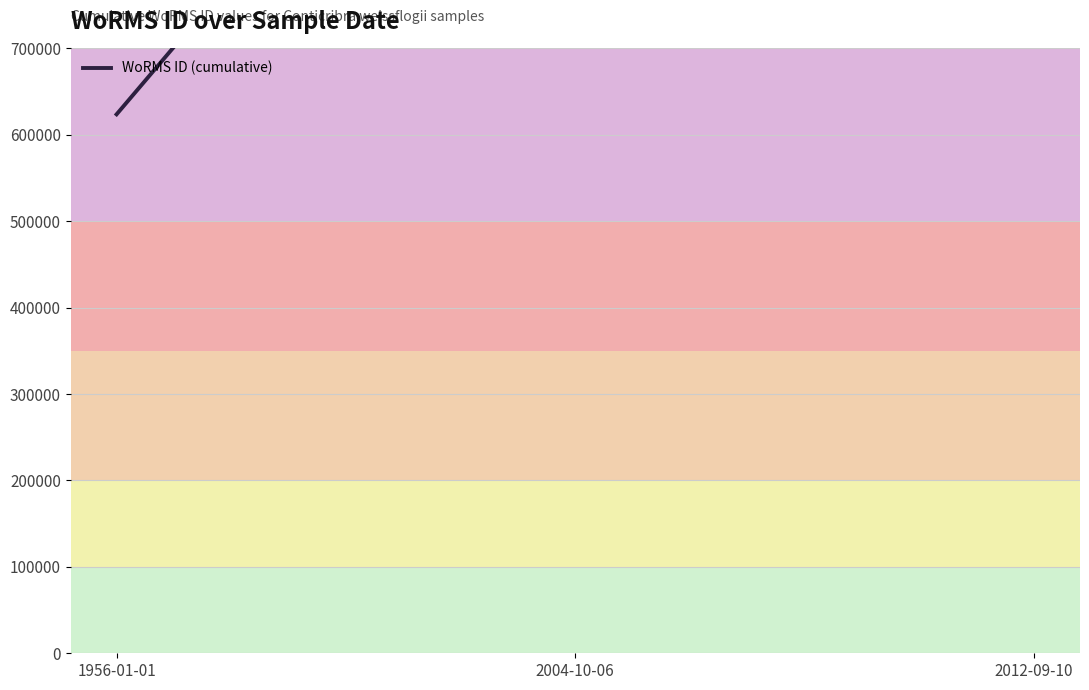

List the labels in order of value, largest first.

2012-09-10, 2004-10-06, 1956-01-01